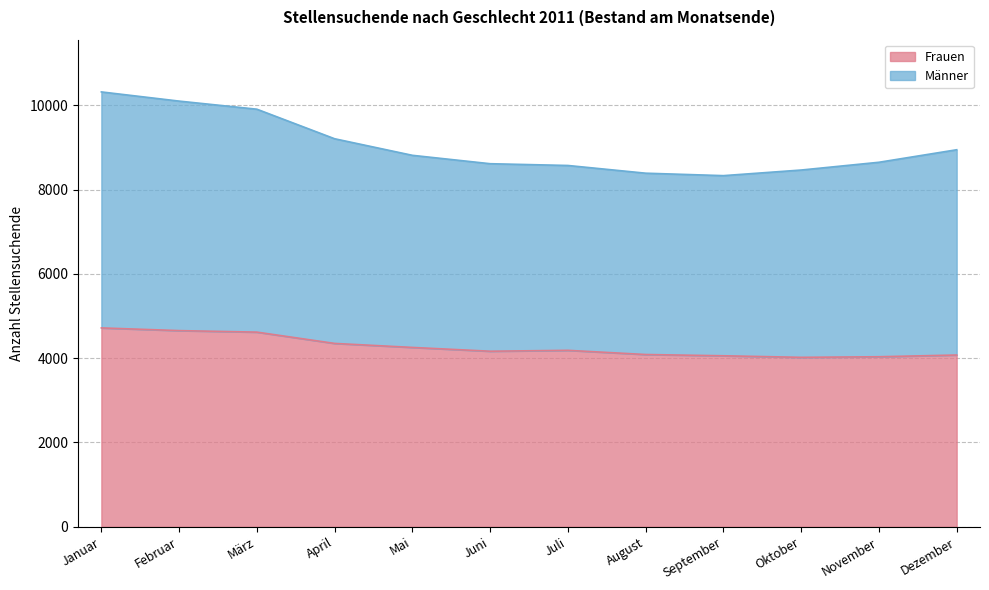

What is the difference between the maximum and minimum values in the Männer series?

1986